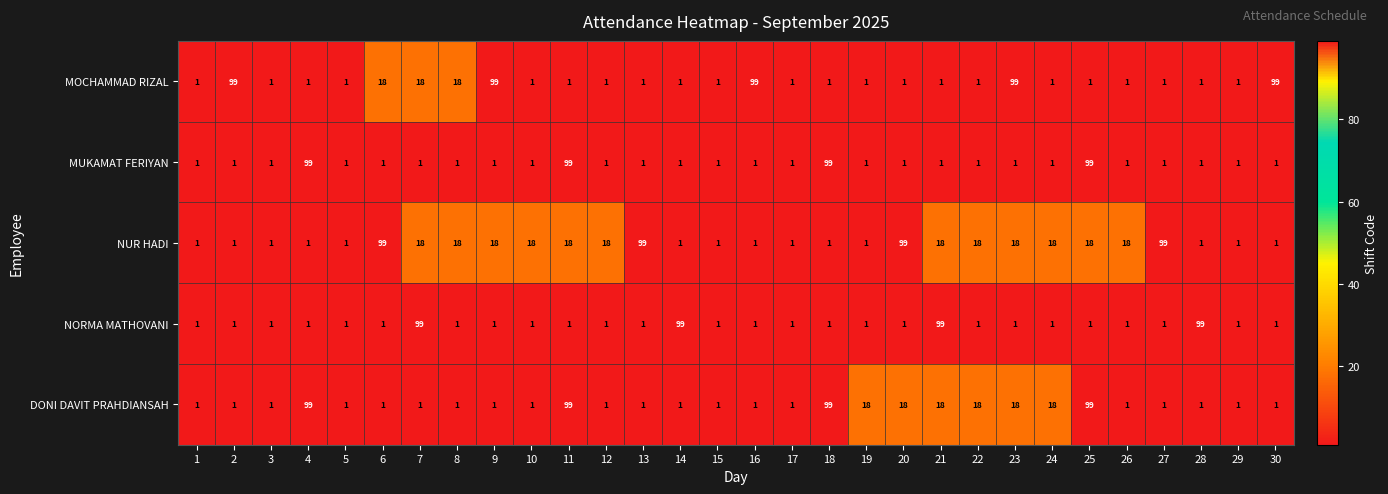

Which series has the largest total across all categories?

NUR HADI